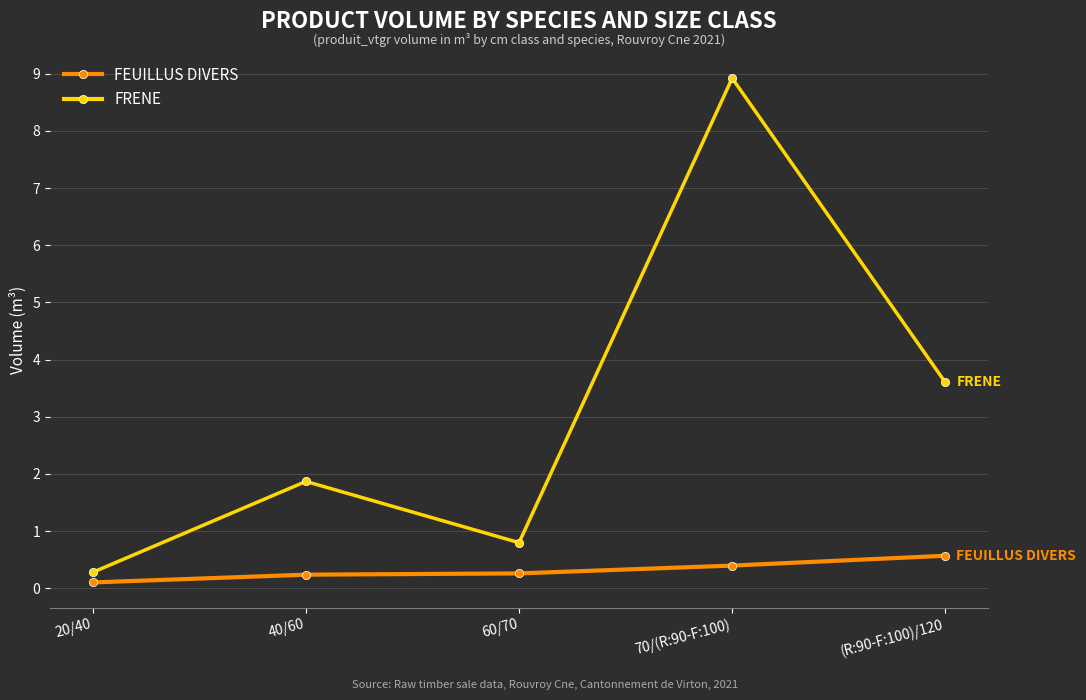

What is the average value of the FEUILLUS DIVERS series?

0.3